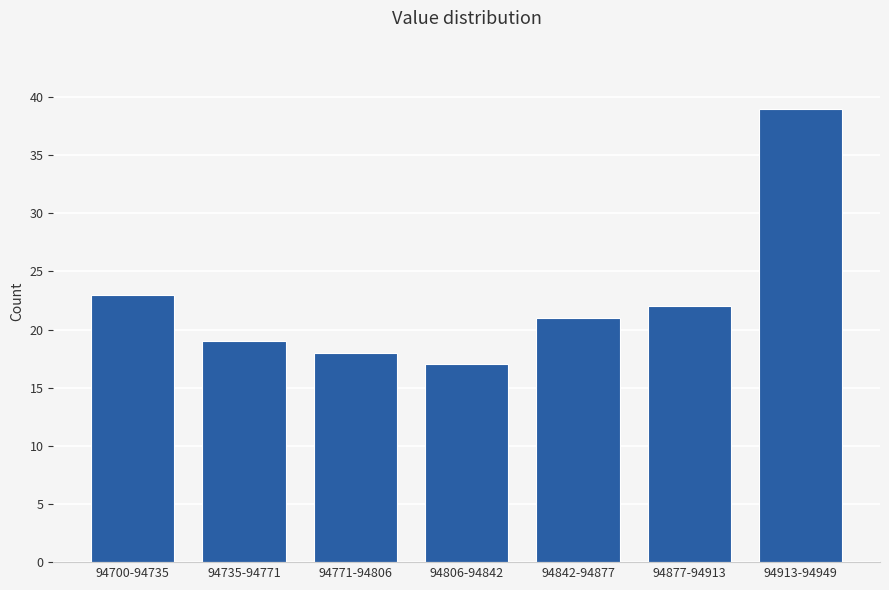

Reading left to right, extract all data points from this chart.

94700-94735=23	94735-94771=19	94771-94806=18	94806-94842=17	94842-94877=21	94877-94913=22	94913-94949=39